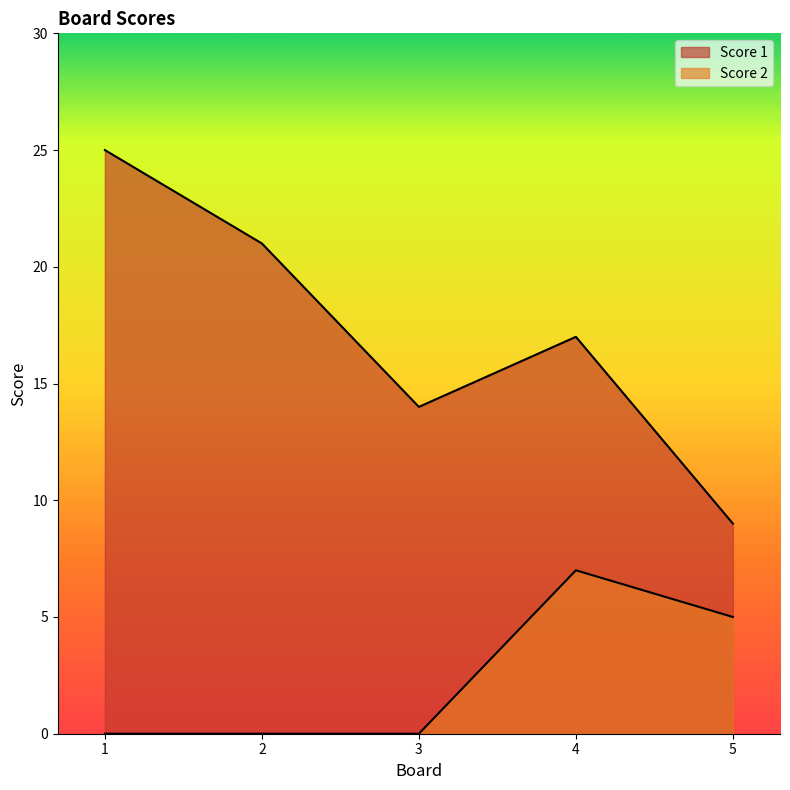

Rank the series at 4 from lowest to highest value.

Score 2, Score 1